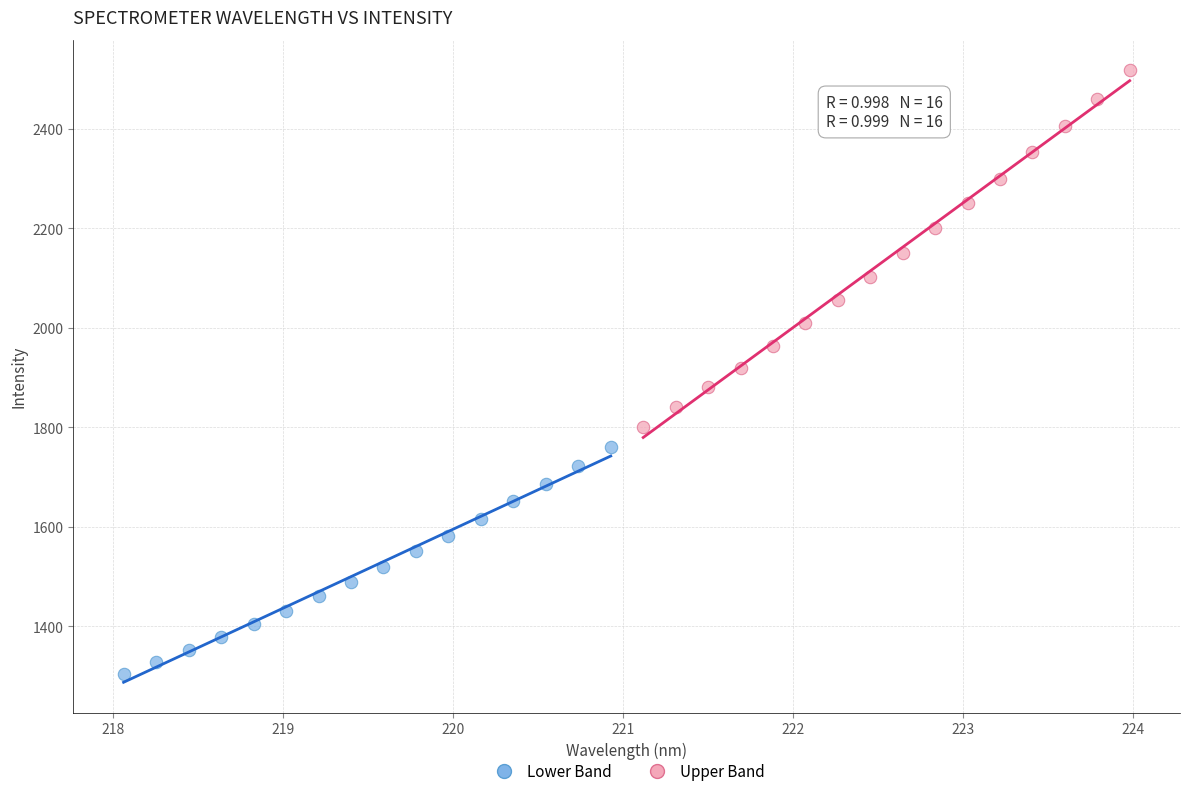

Which series contains the lowest Y value?

Lower Band